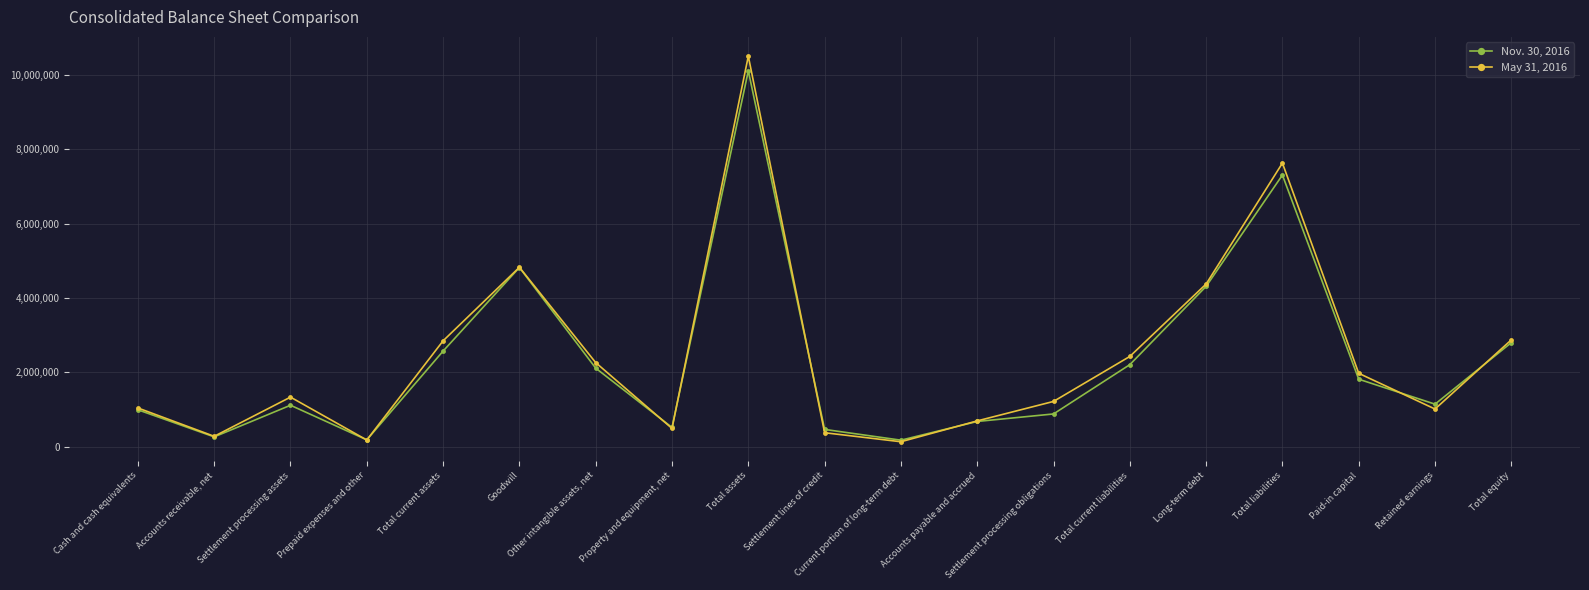

Rank the categories by May 31, 2016 value from highest to lowest.

Total assets, Total liabilities, Goodwill, Long-term debt, Total equity, Total current assets, Total current liabilities, Other intangible assets, net, Paid-in capital, Settlement processing assets, Settlement processing obligations, Cash and cash equivalents, Retained earnings, Accounts payable and accrued, Property and equipment, net, Settlement lines of credit, Accounts receivable, net, Prepaid expenses and other, Current portion of long-term debt